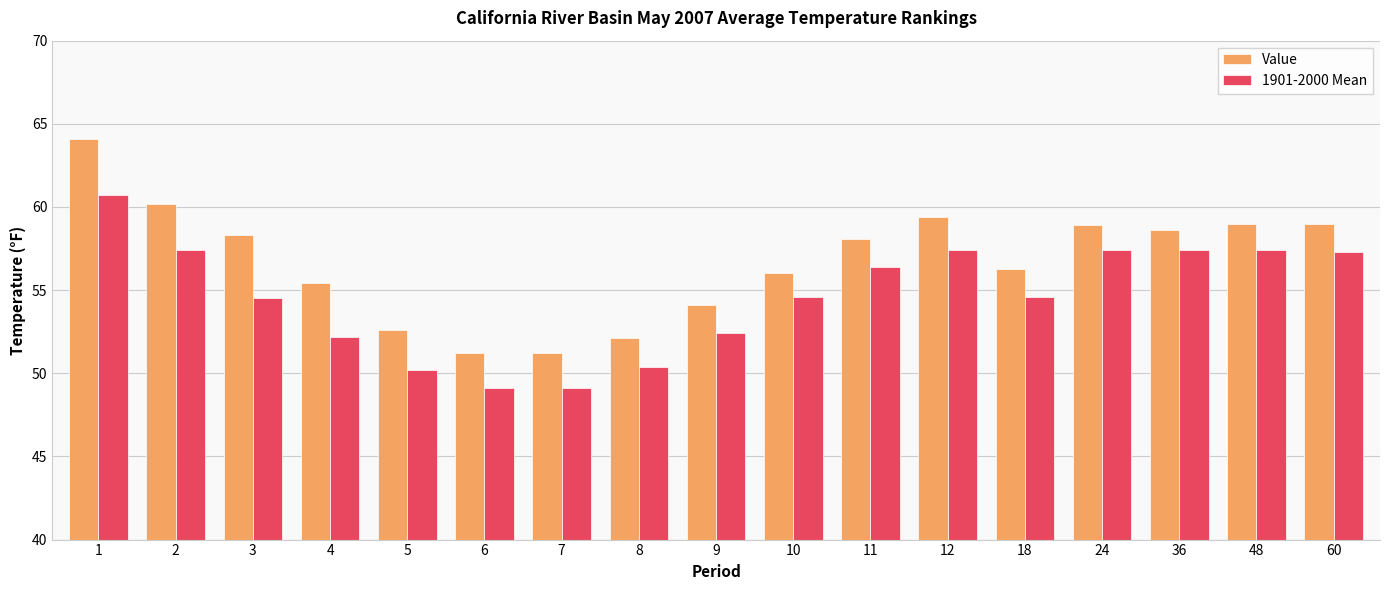

How many groups of bars are there?

17